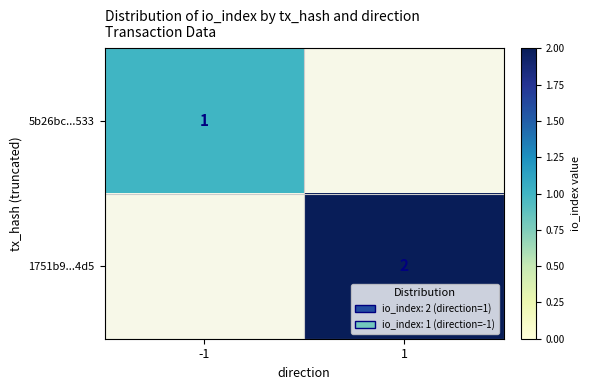

True or false: 5b26bc...533 has a value of 1 at -1.

True